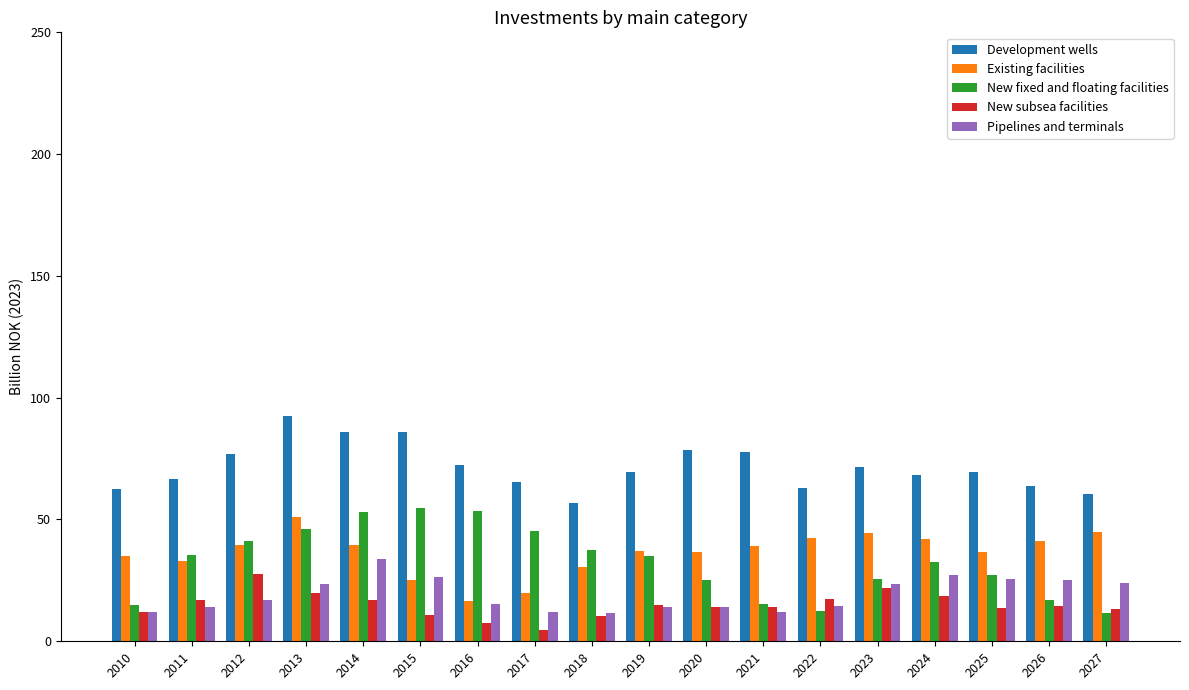

List the series in order of their peak value, lowest first.

New subsea facilities, Pipelines and terminals, Existing facilities, New fixed and floating facilities, Development wells